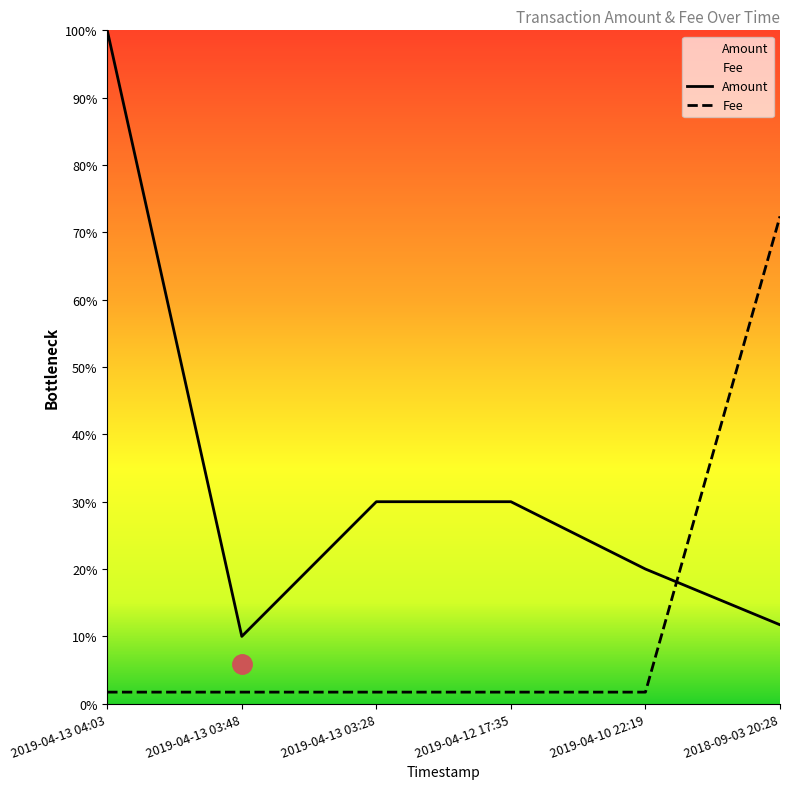

True or false: Amount has more than 2 points higher than both neighbors.

False